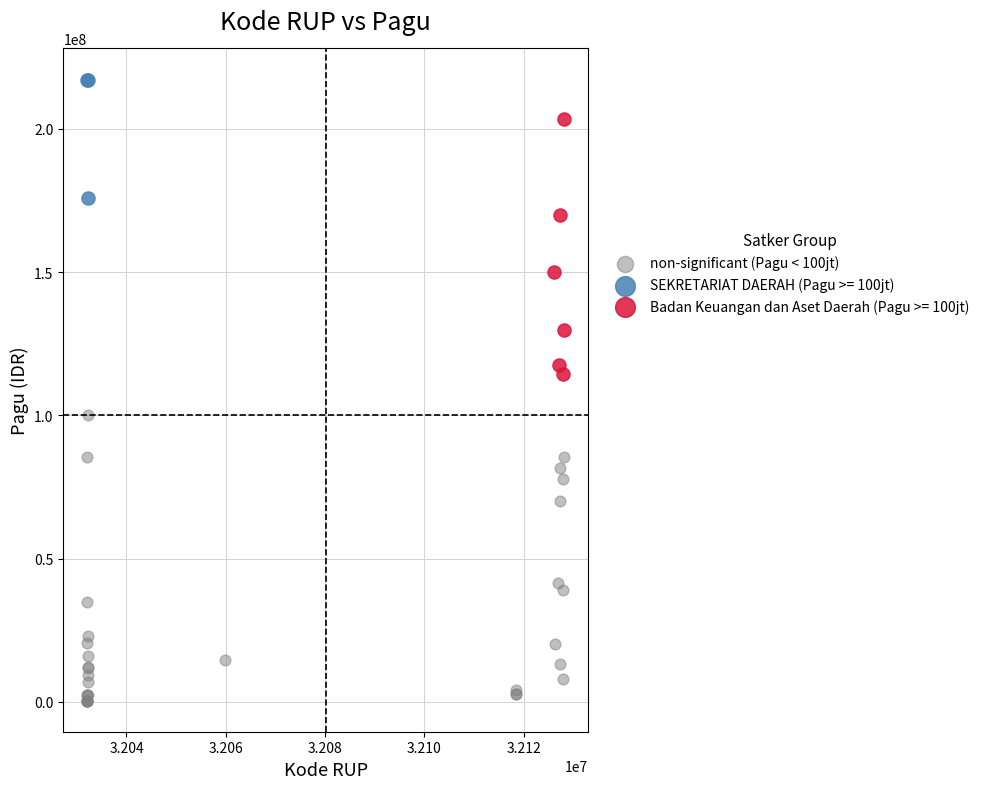

Which series contains the highest Y value?

SEKRETARIAT DAERAH (Pagu >= 100jt)